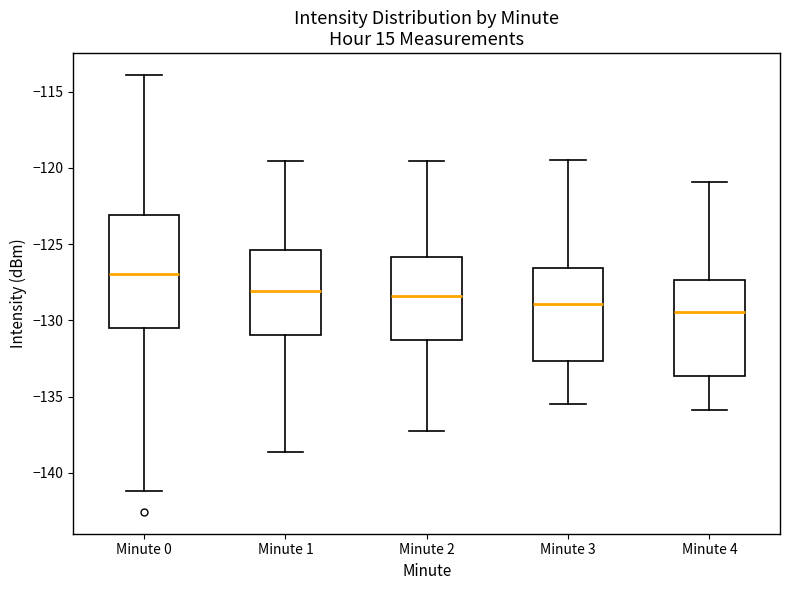

Where does the upper whisker of the box for Minute 0 end on the y-axis? The values are not printed on the chart, so give them approximately, as read against the axis.

-114.0